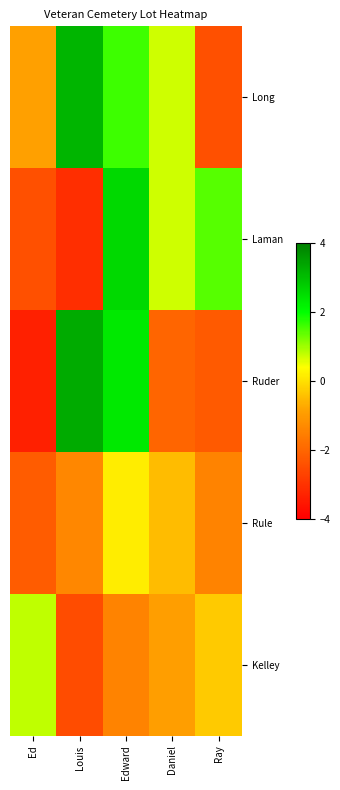

Reading left to right, extract all data points from this chart.

Long: Ed=-0.9	Louis=3.2	Edward=1.6	Daniel=0.7	Ray=-2.4
Laman: Ed=-2.4	Louis=-3.1	Edward=2.6	Daniel=0.7	Ray=1.5
Ruder: Ed=-3.4	Louis=3.3	Edward=2.3	Daniel=-2.0	Ray=-2.2
Rule: Ed=-2.2	Louis=-1.4	Edward=0.2	Daniel=-0.5	Ray=-1.5
Kelley: Ed=0.8	Louis=-2.5	Edward=-1.5	Daniel=-0.9	Ray=-0.3